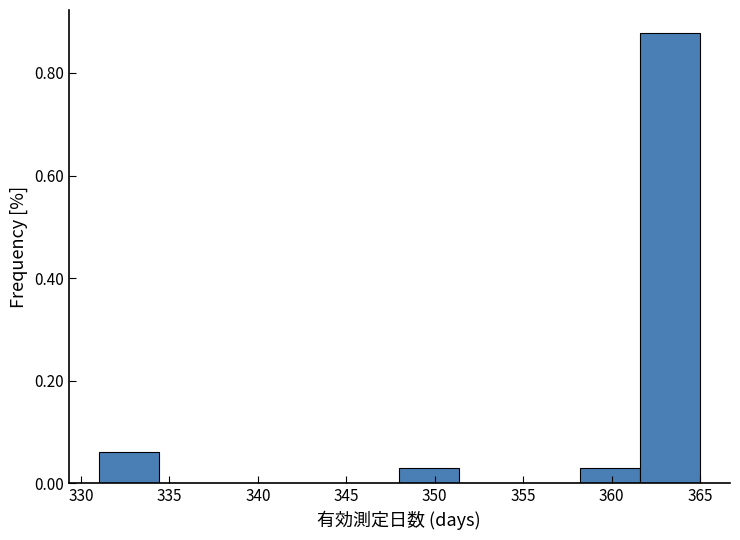

Reading left to right, list every bar in this chart as the range it spans on the x-axis followed by its height. Neither the bar edges nor the heights are printed on the chart, so give them approximately, as read against the axes.

331.0 to 334.4: 0.06
334.4 to 337.8: 0
337.8 to 341.2: 0
341.2 to 344.6: 0
344.6 to 348.0: 0
348.0 to 351.4: 0.04
351.4 to 354.8: 0
354.8 to 358.2: 0
358.2 to 361.6: 0.04
361.6 to 365.0: 0.88